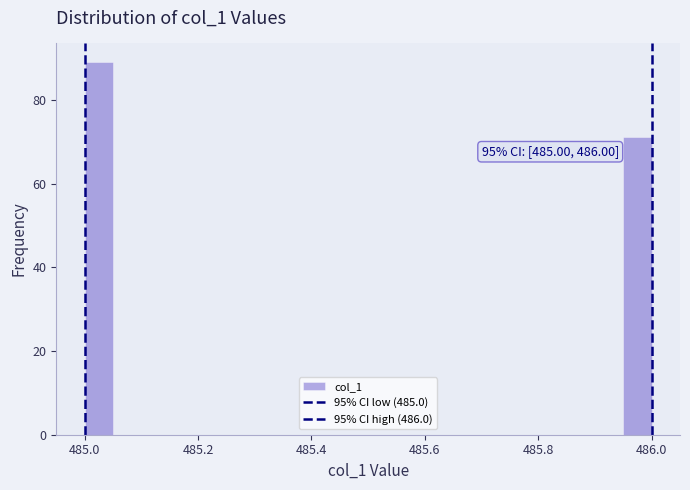

Around what value on the x-axis is the tallest bar? Give the approximate position of its centre, as read against the axis.

485.02